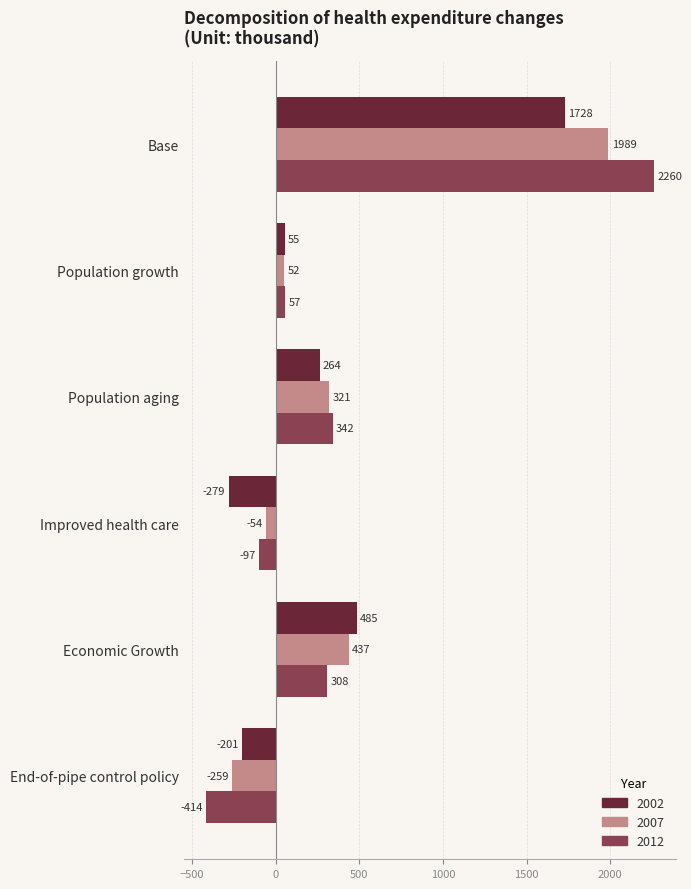

The 2007 series shows 321 at Population aging. True or false?

True